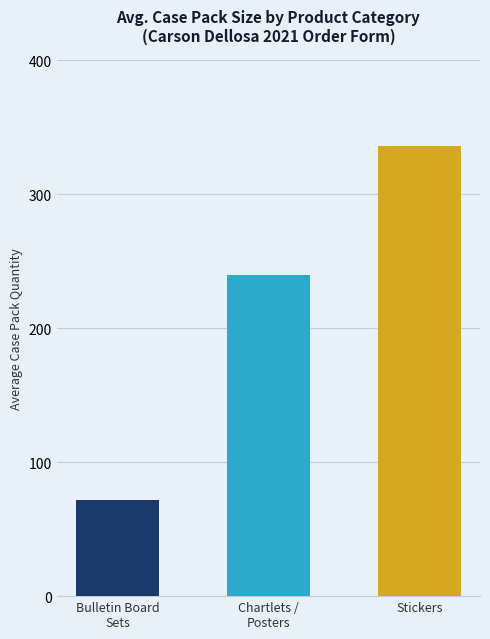

Which series has the largest total across all categories?

CASE PACK